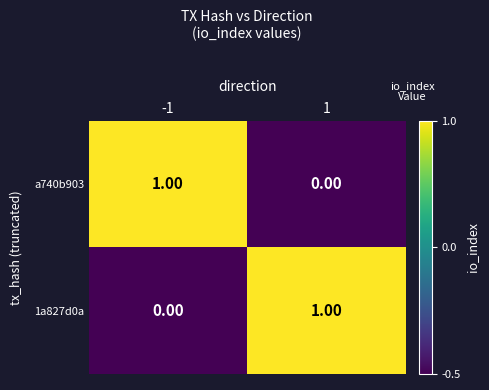

At -1, list the series in order from smallest to largest.

1a827d0a, a740b903